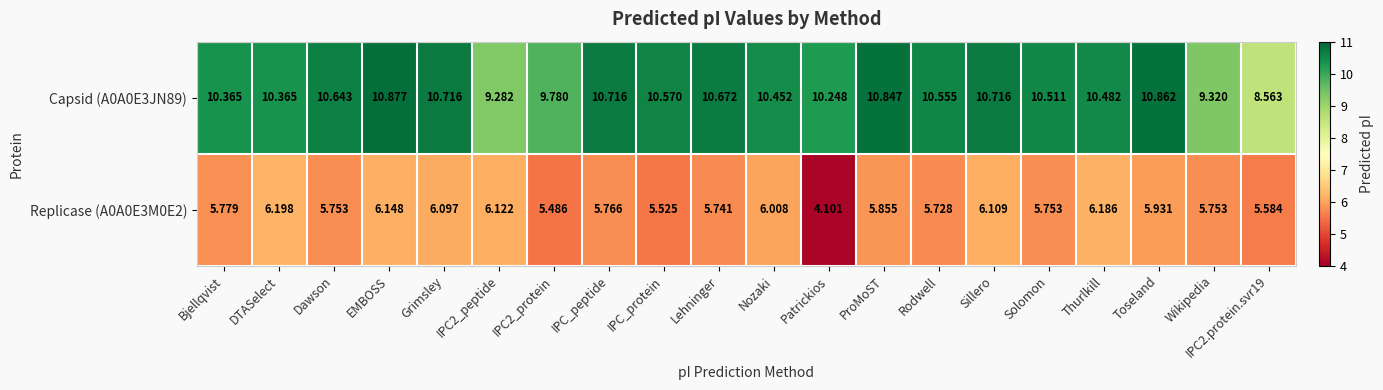

At which label does Replicase (A0A0E3M0E2) reach its peak?

DTASelect